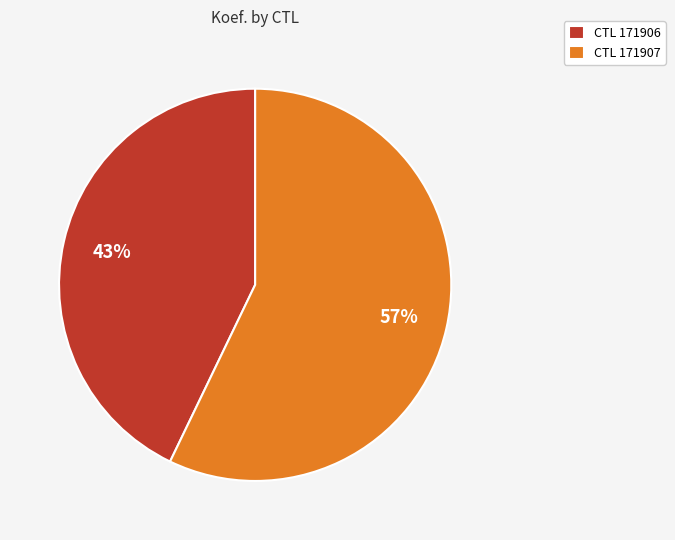

Which has a higher value, CTL 171906 or CTL 171907?

CTL 171907